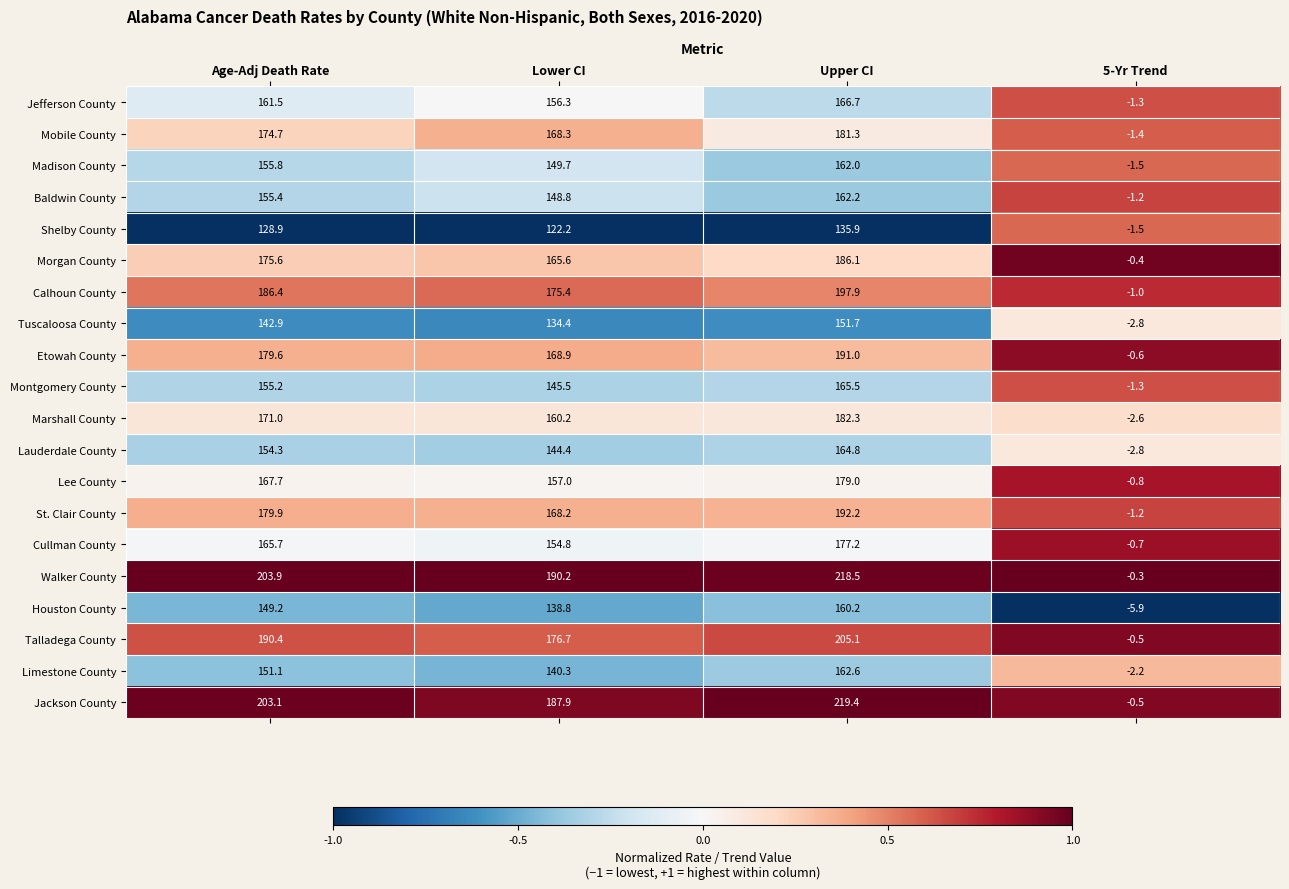

List the labels in order of Jackson County value, largest first.

Upper CI, Age-Adj Death Rate, Lower CI, 5-Yr Trend